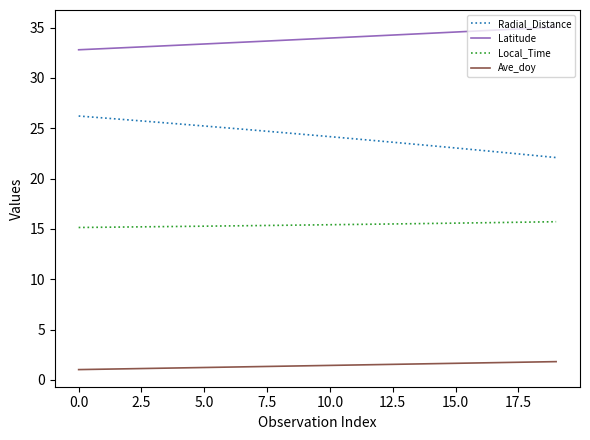

True or false: Radial_Distance and Local_Time intersect in this chart.

False